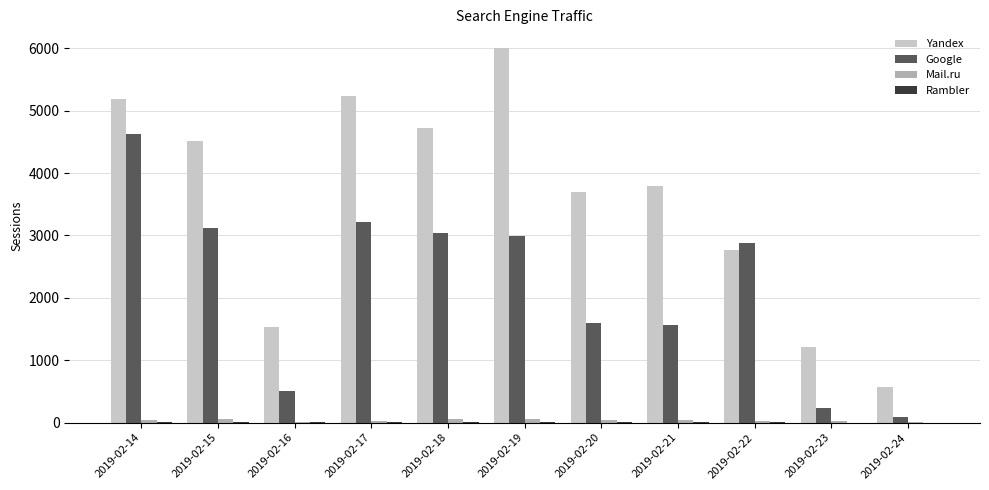

Between 2019-02-16 and 2019-02-22, which series saw the biggest shift?

Google